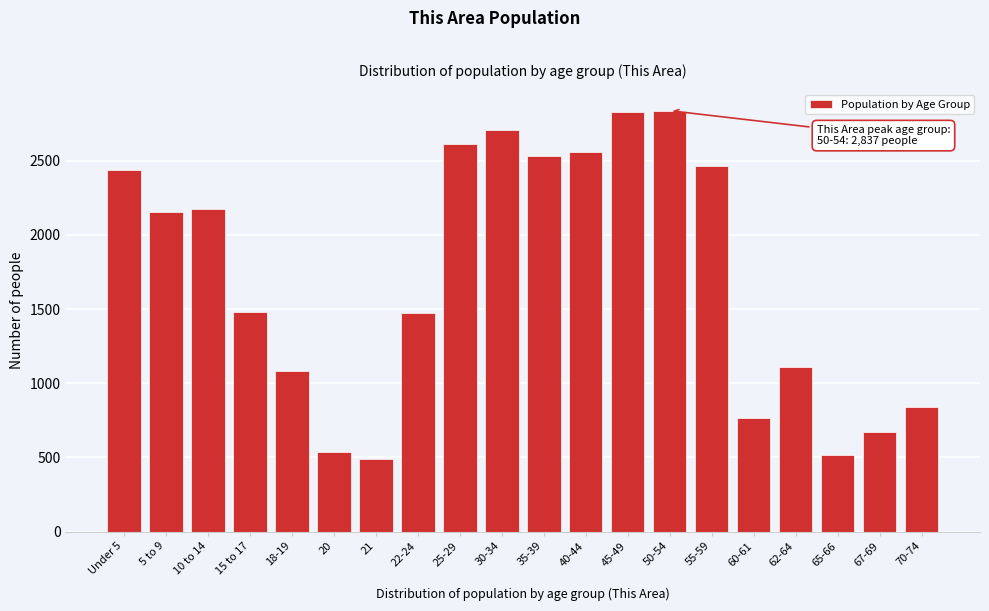

Read the value at 55-59, to the nearest 10.

2470